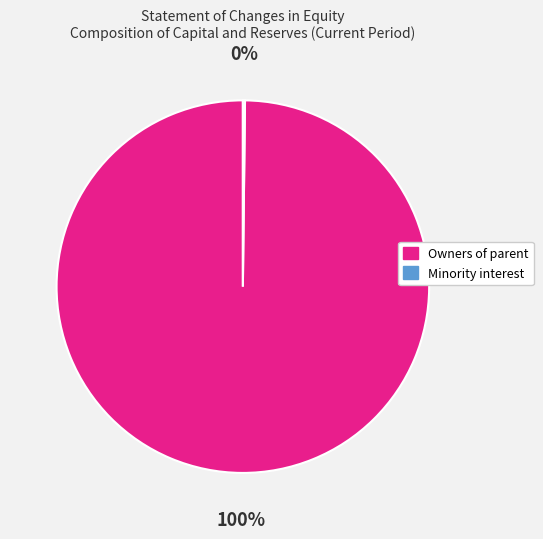

Does any single category account for the majority?

Yes